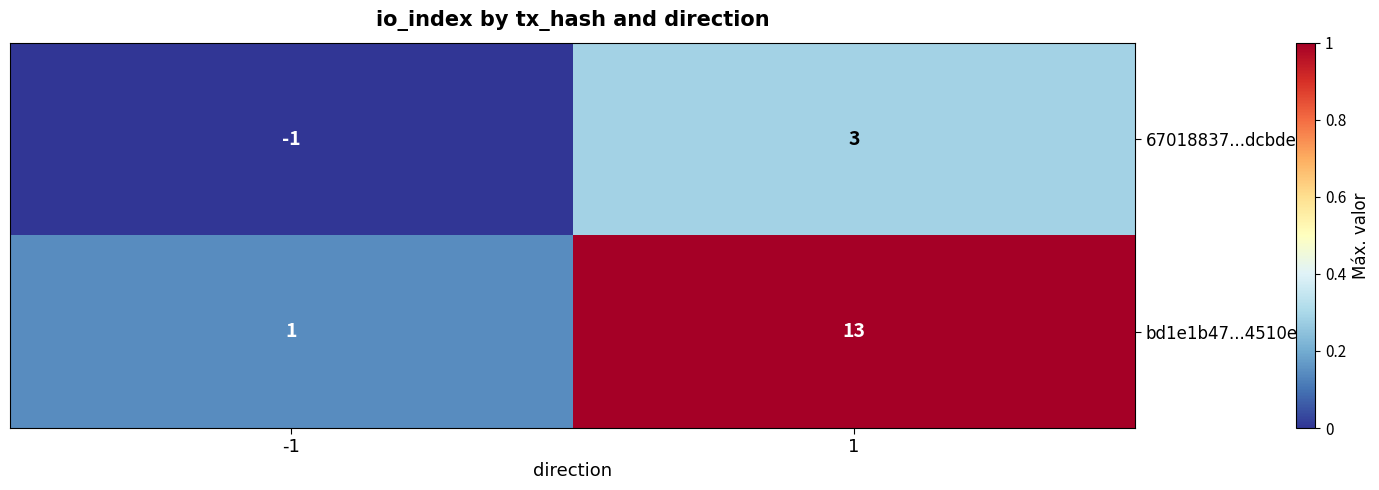

What is the difference between the 67018837...dcbde0 values at -1 and 1?

4